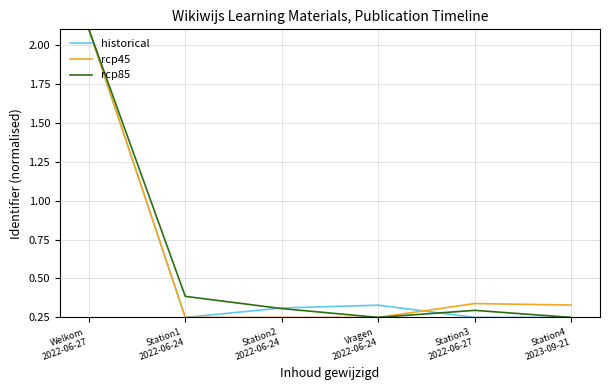

Is this an area chart (filled region under the line)?

No